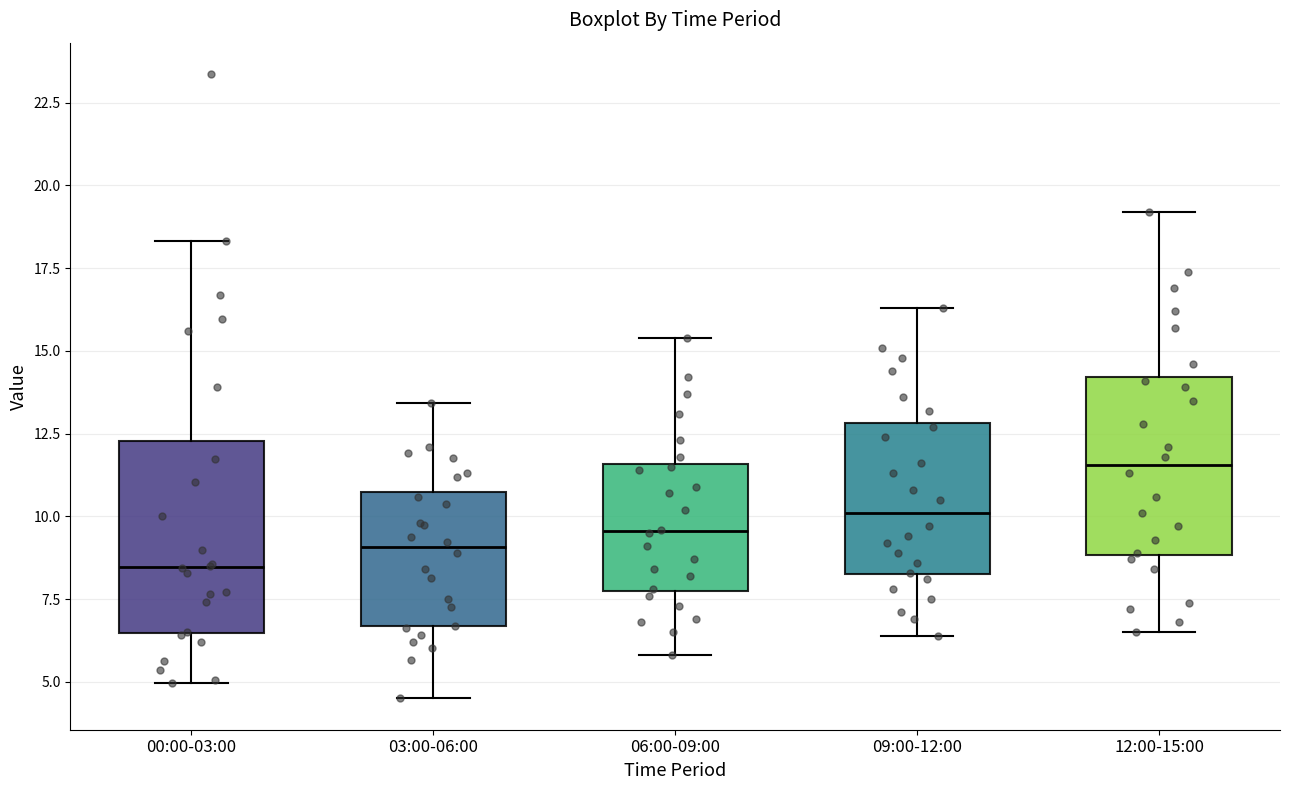

Reading left to right, transcribe this box plot: for each box, give where its median line is, the range the box spans, and where its two whiskers end, as read against the y-axis. The values are not printed on the chart, so give them approximately, as read against the axis.

00:00-03:00: median 8.5, box 6.5 to 12.5, whiskers 5.0 to 18.5
03:00-06:00: median 9.0, box 6.5 to 11.0, whiskers 4.5 to 13.5
06:00-09:00: median 9.5, box 8.0 to 11.5, whiskers 6.0 to 15.5
09:00-12:00: median 10.0, box 8.5 to 13.0, whiskers 6.5 to 16.5
12:00-15:00: median 11.5, box 9.0 to 14.0, whiskers 6.5 to 19.0